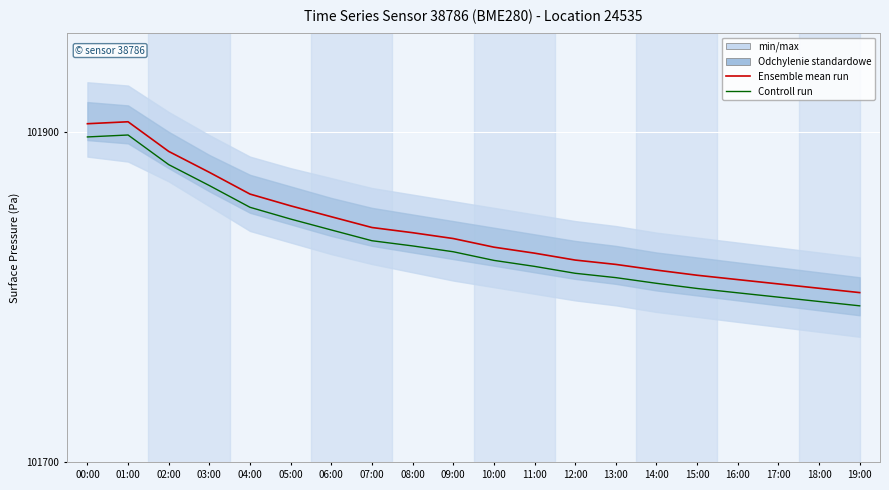

What is the maximum value shown in the chart?

101906.1